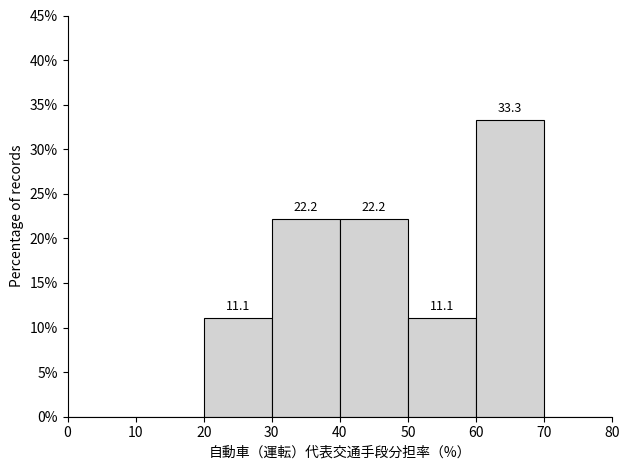

Which range on the x-axis has the tallest bar?

60 to 70